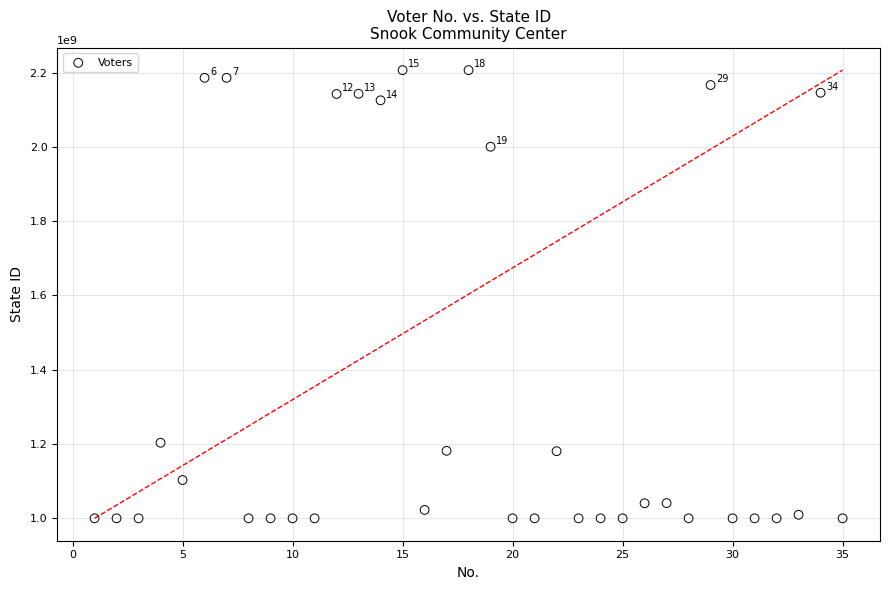

What is the range of Y values (max minus min)?

1206196834